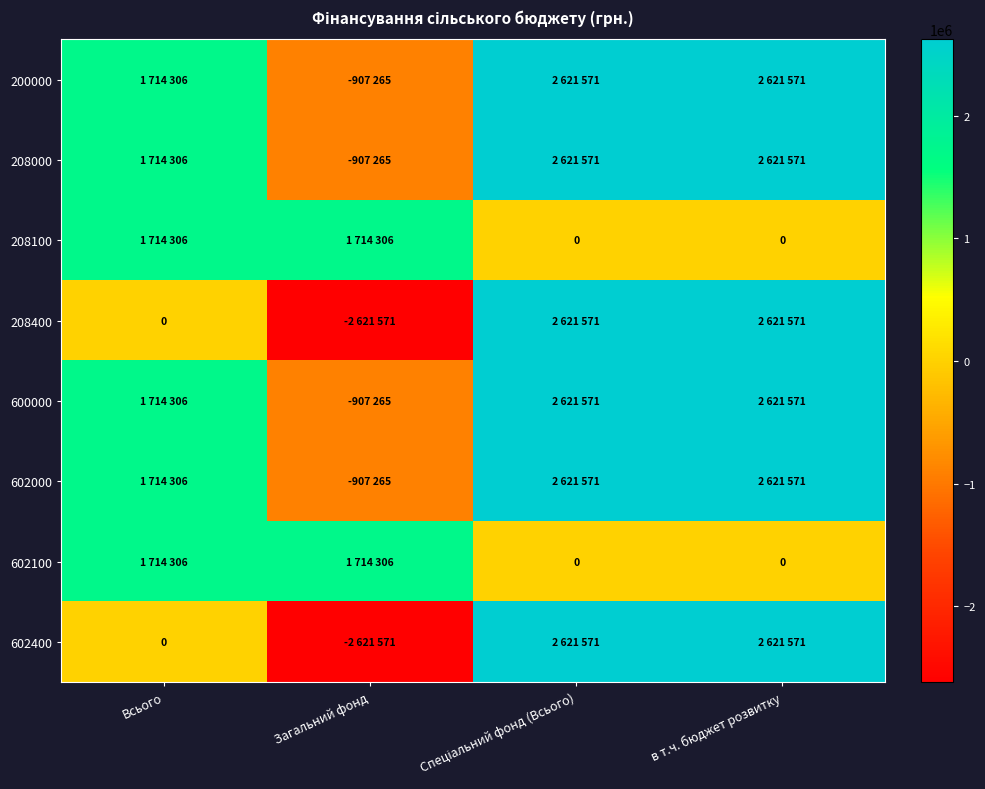

At how many categories does at least one series exceed -1292417?

4